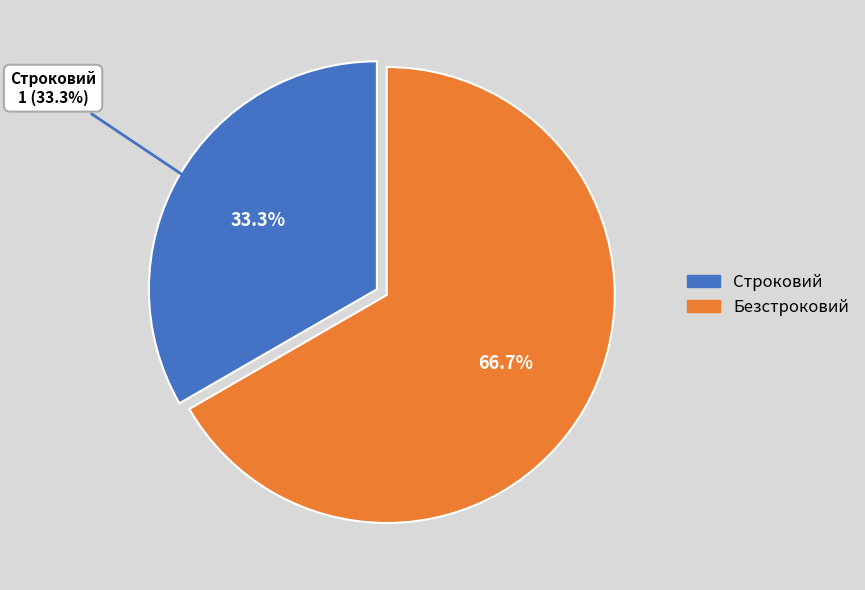

Rank the categories by value from lowest to highest.

Строковий, Безстроковий